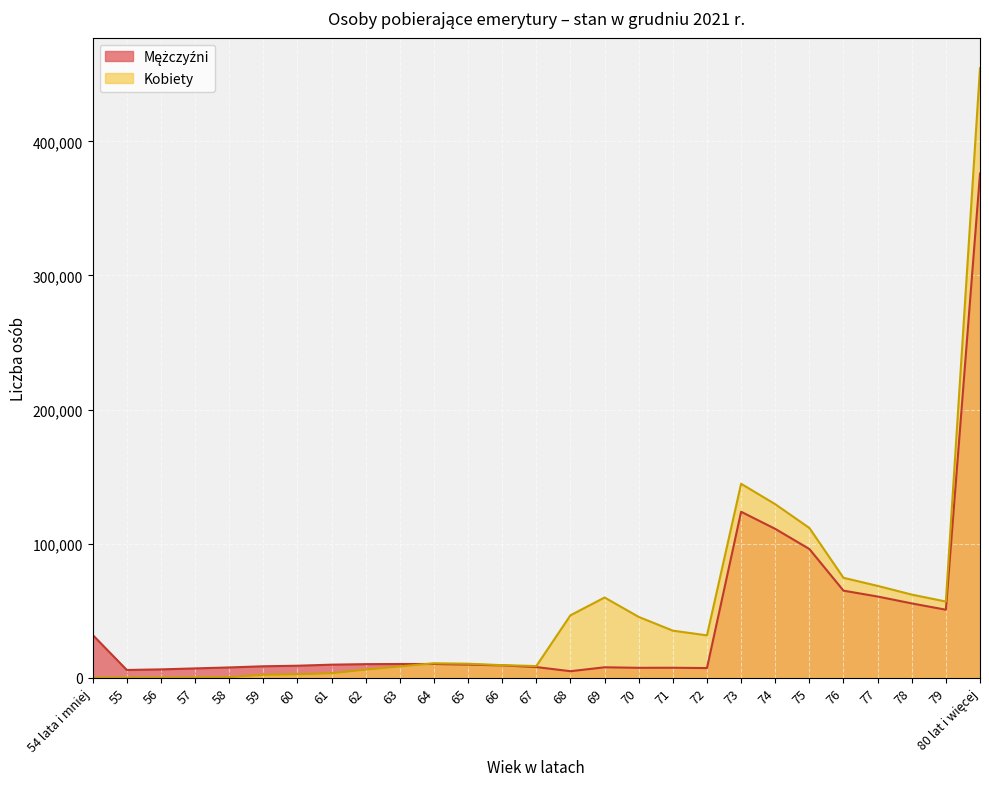

Is the value of Mężczyźni at 70 greater than the value of Kobiety at 64?

No